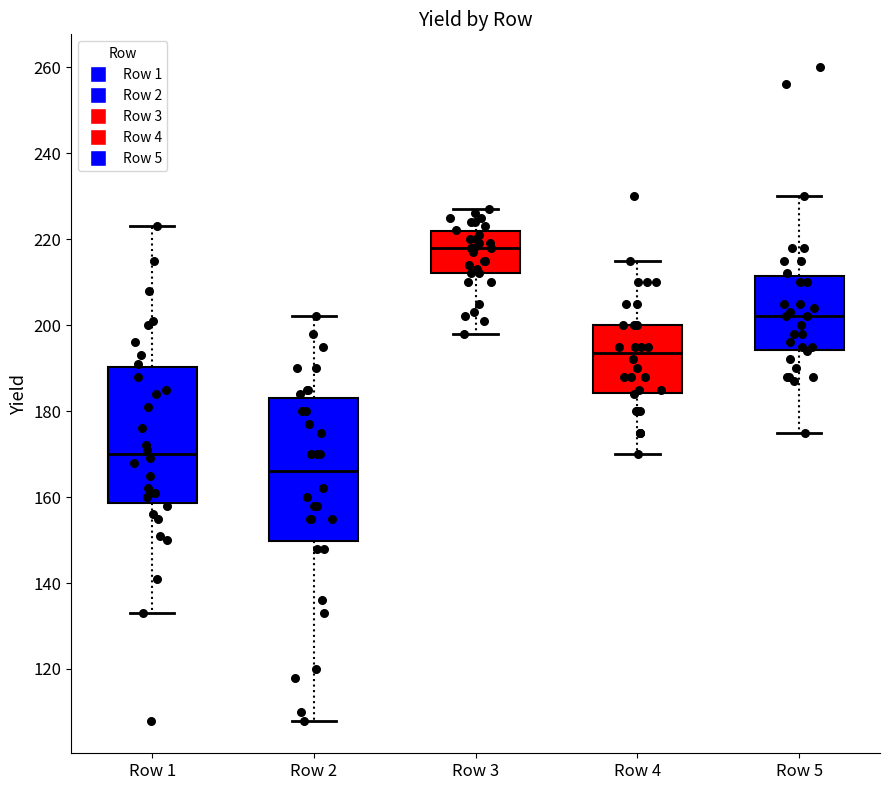

Reading left to right, transcribe this box plot: for each box, give where its median line is, the range the box spans, and where its two whiskers end, as read against the y-axis. The values are not printed on the chart, so give them approximately, as read against the axis.

Row 1: median 170, box 158 to 190, whiskers 134 to 224
Row 2: median 166, box 150 to 184, whiskers 108 to 202
Row 3: median 218, box 212 to 222, whiskers 198 to 228
Row 4: median 194, box 184 to 200, whiskers 170 to 216
Row 5: median 202, box 194 to 212, whiskers 176 to 230